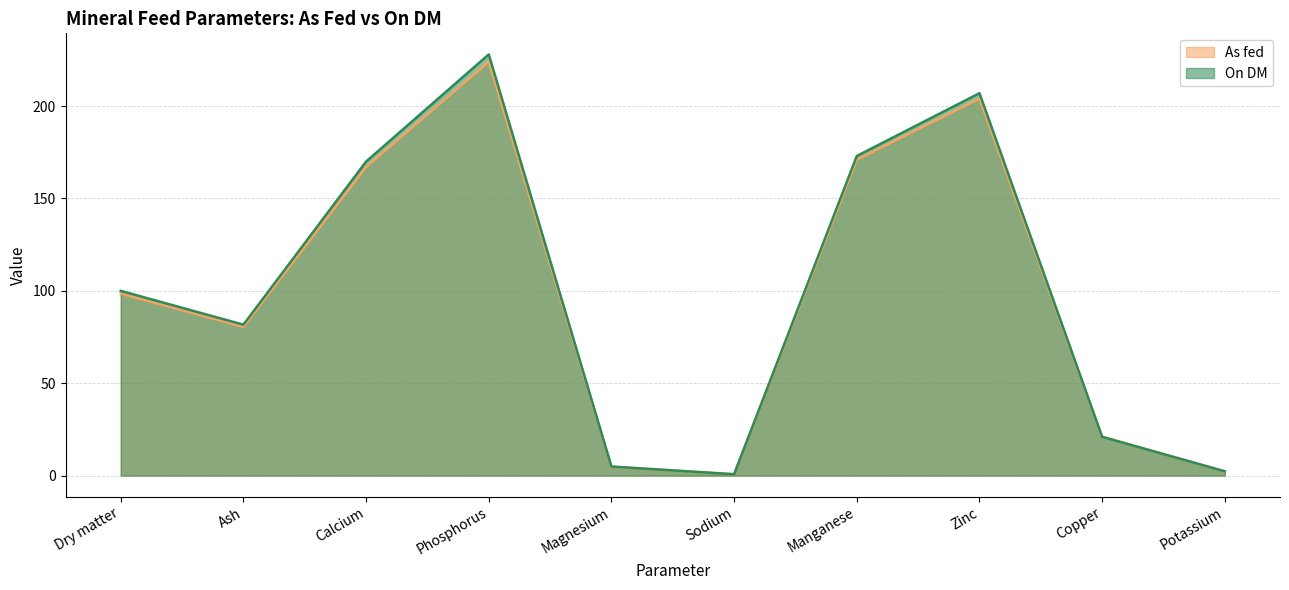

True or false: As fed has more than 1 points higher than both neighbors.

True